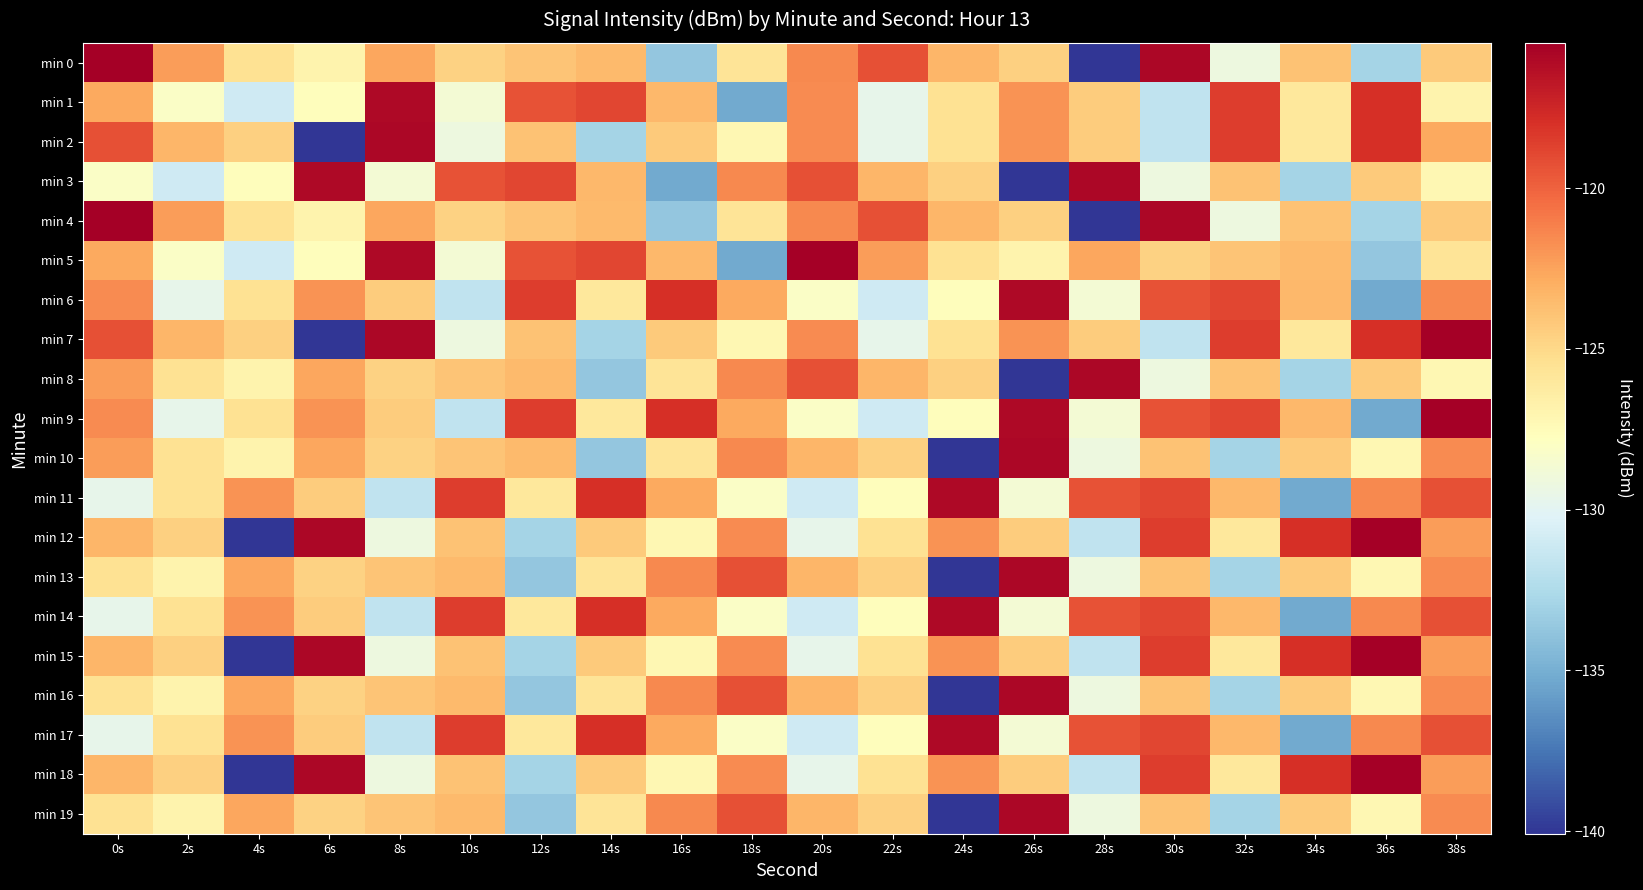

Which label corresponds to the largest value in the chart?

0s